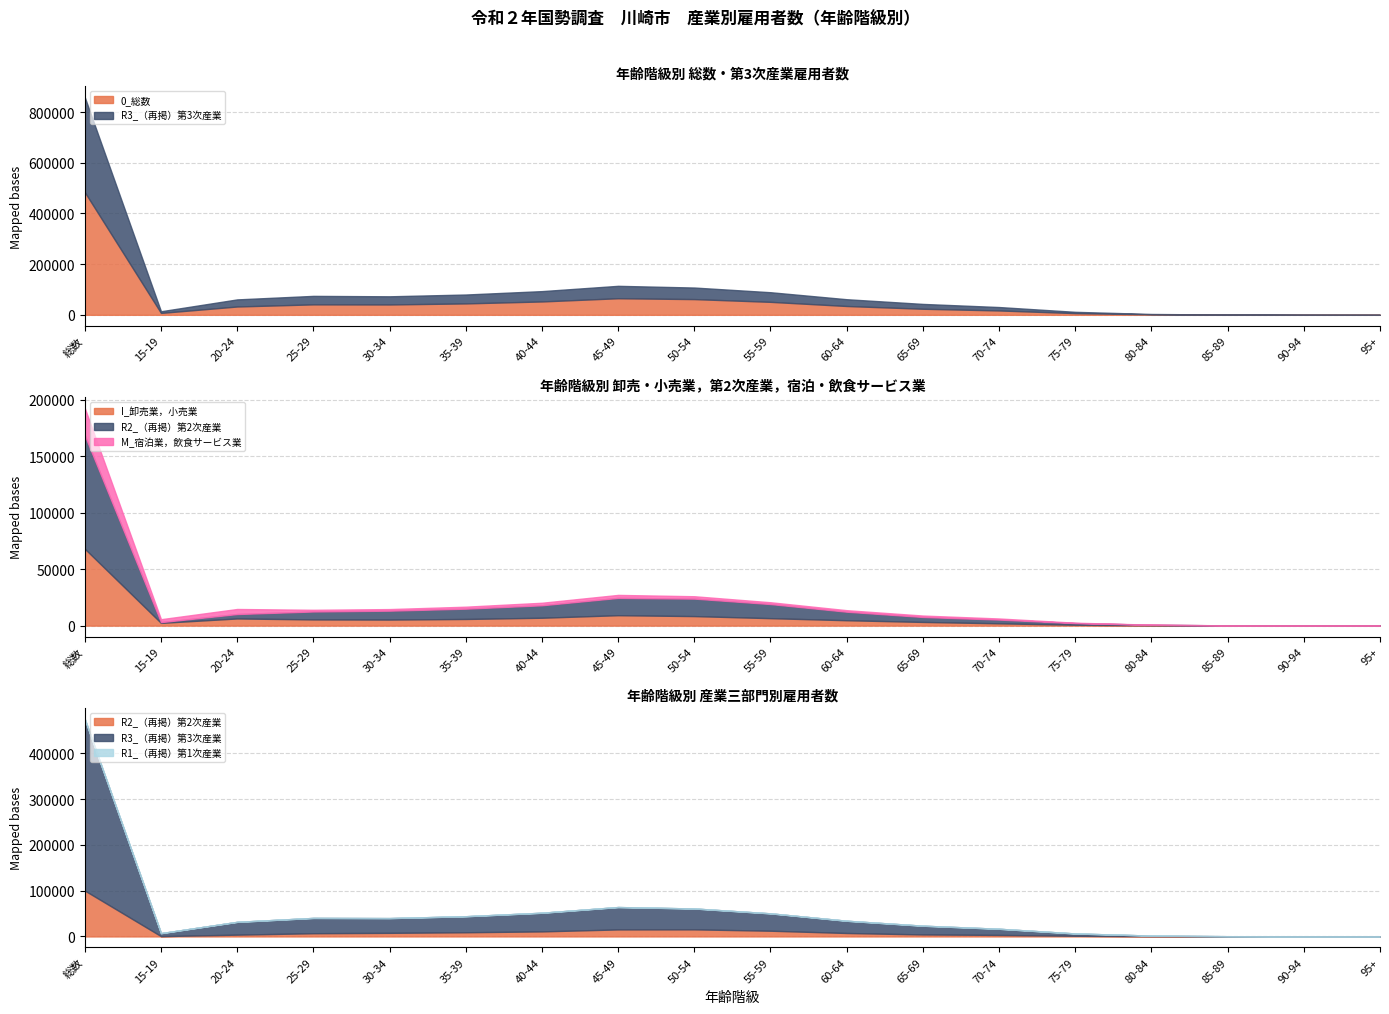

What is the label of the 9th point from the left?

50-54